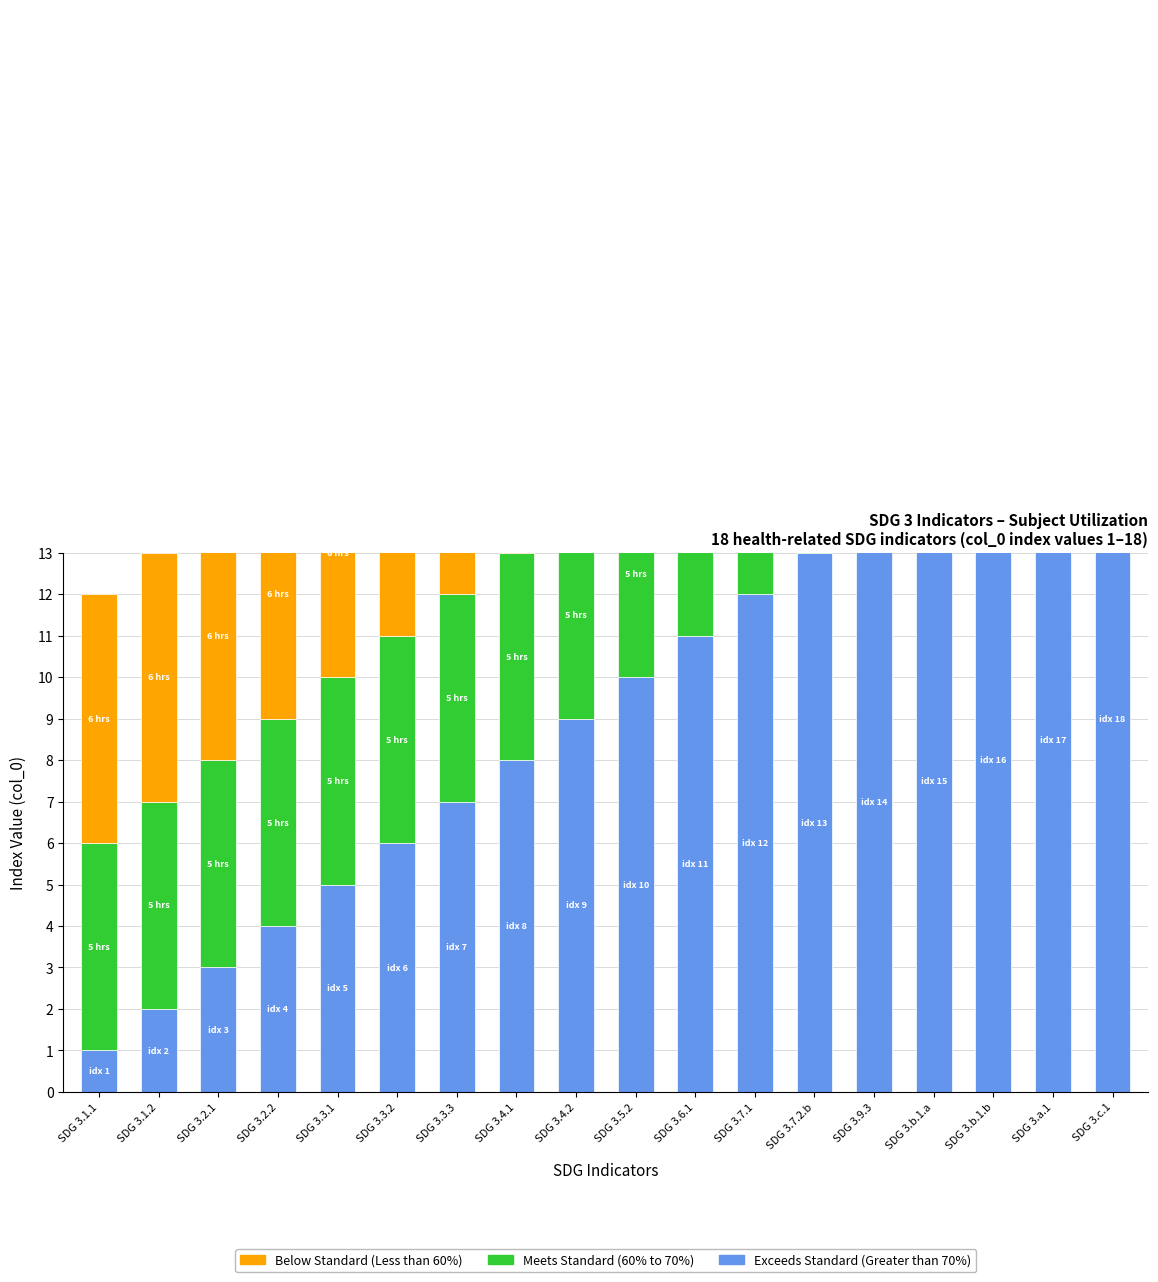

The value of Below Standard (Less than 60%) at SDG 3.7.2.b is 10. True or false?

False